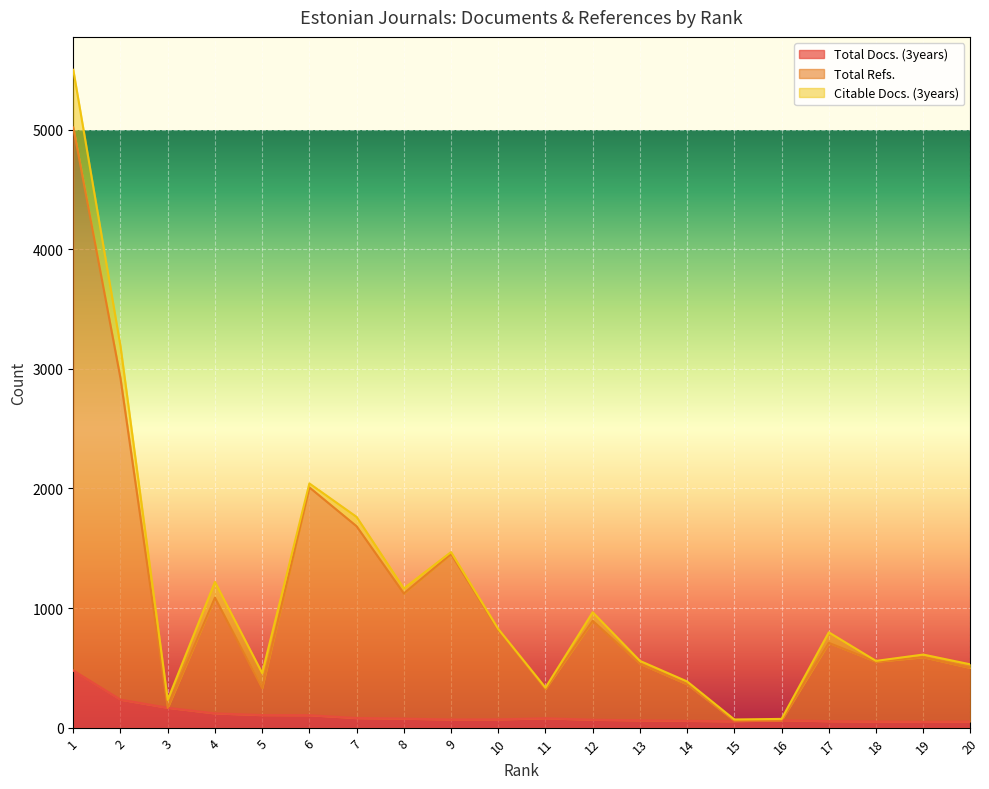

Is it true that Total Docs. (3years) equals 119 at 4?

True